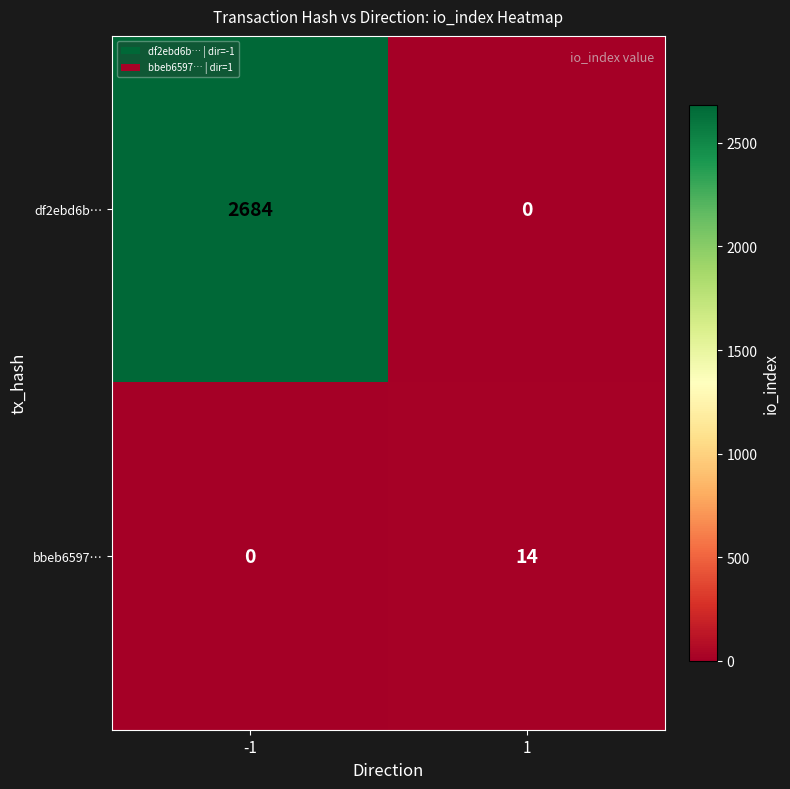

What is the spread (max minus min) of values at -1?

2684